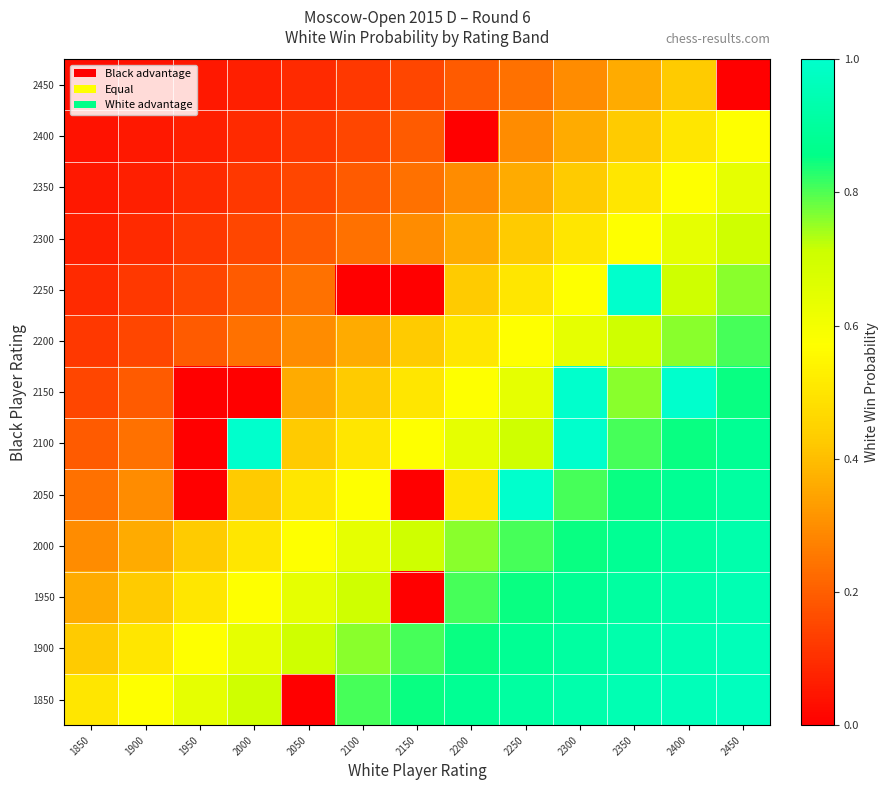

What is the total value across all series at 2000?

4.7